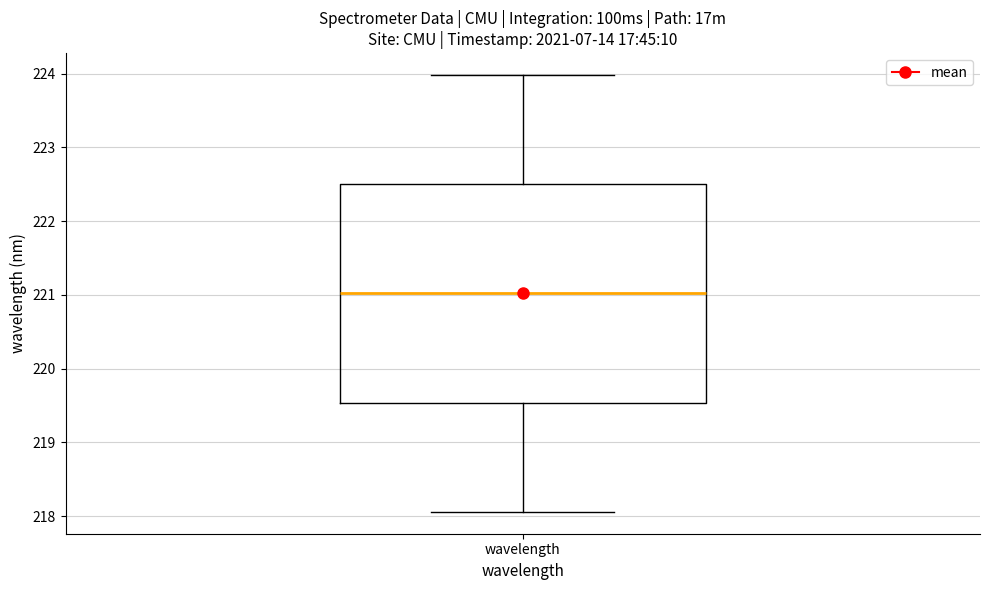

Transcribe this box plot: give where the median line is, the range the box spans, and where the two whiskers end, as read against the y-axis. The values are not printed on the chart, so give them approximately, as read against the axis.

median 221.0, box 219.5 to 222.5, whiskers 218.1 to 224.0